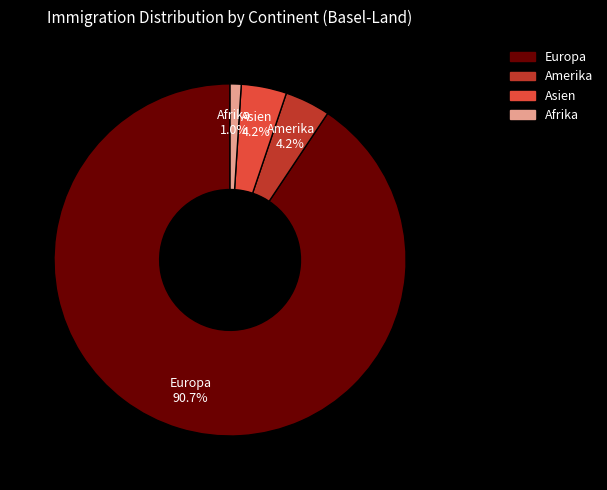

Is there a majority slice in this chart?

Yes